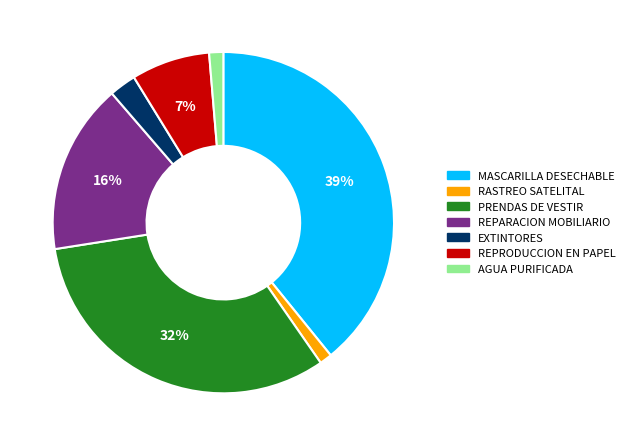

Combined, do EXTINTORES and RASTREO SATELITAL account for over 50%?

No